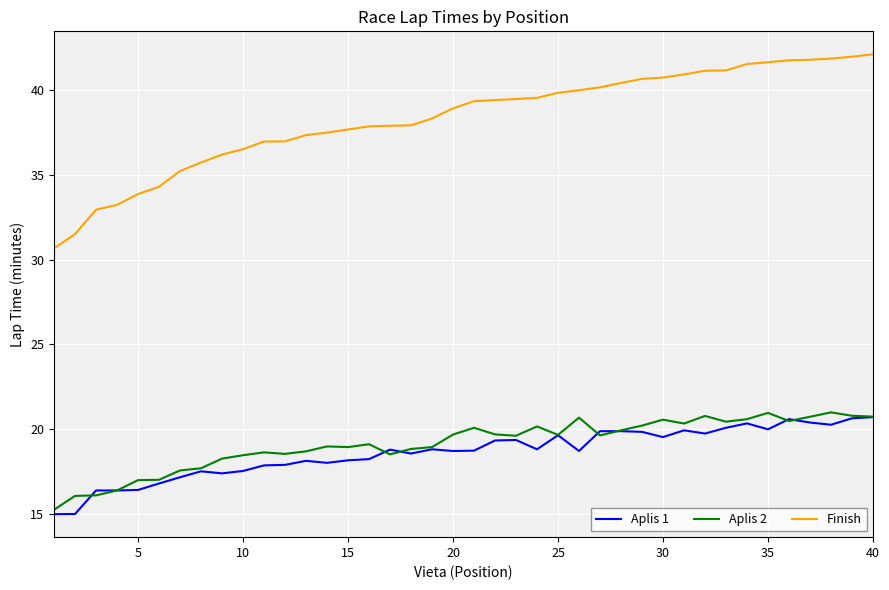

Which series has the widest spread of values?

Finish